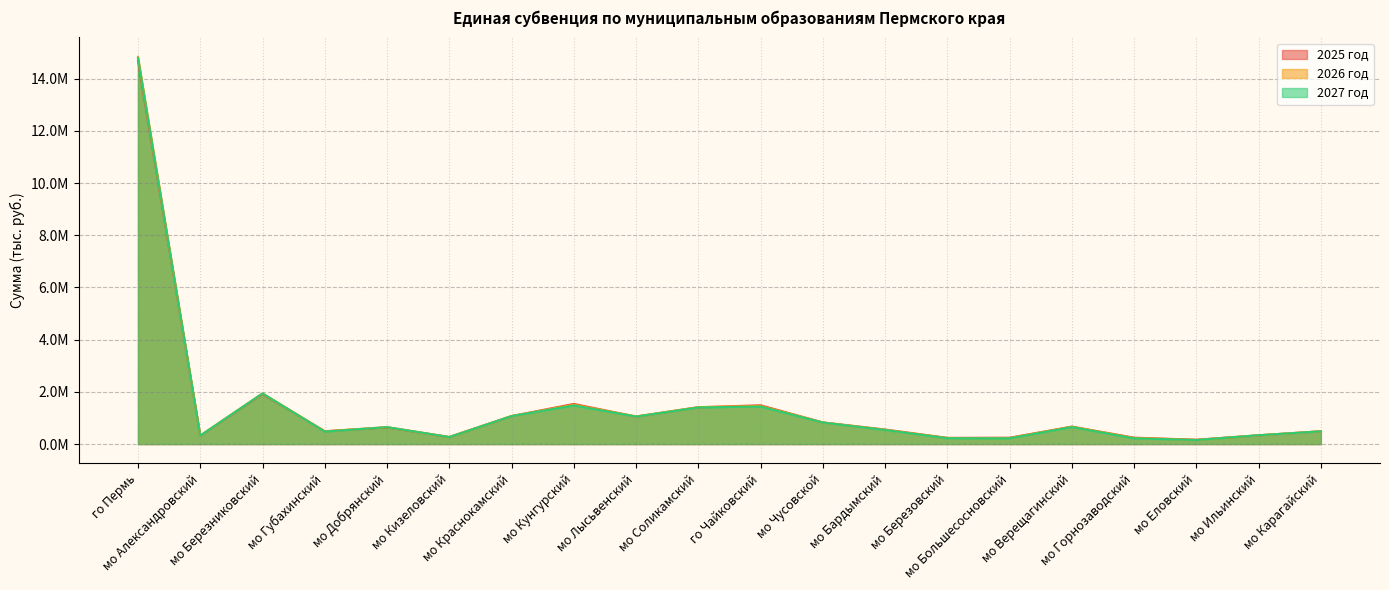

Is the value of 2026 год at мо Березовский greater than the value of 2025 год at мо Добрянский?

No